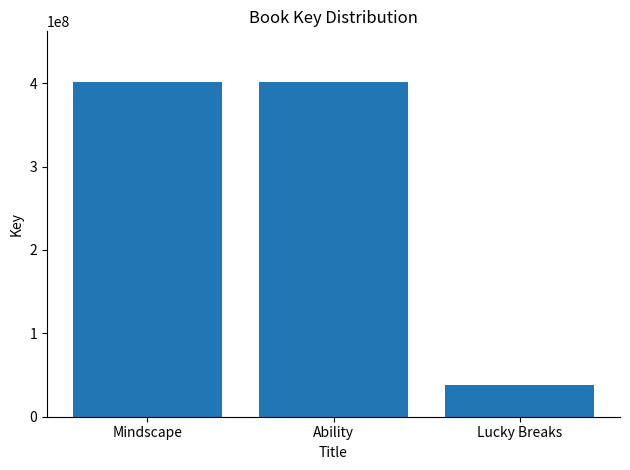

Approximately how many times larger is the value at Mindscape compared to Lucky Breaks?

10.4